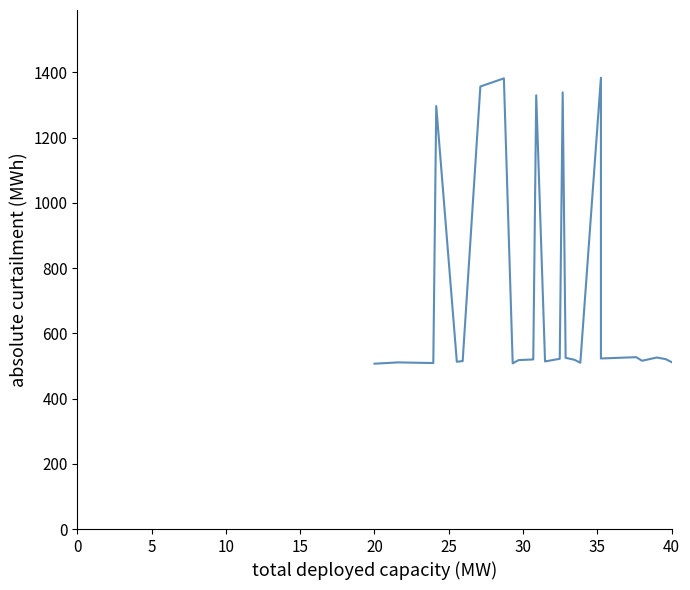

What is the smallest value displayed?

507